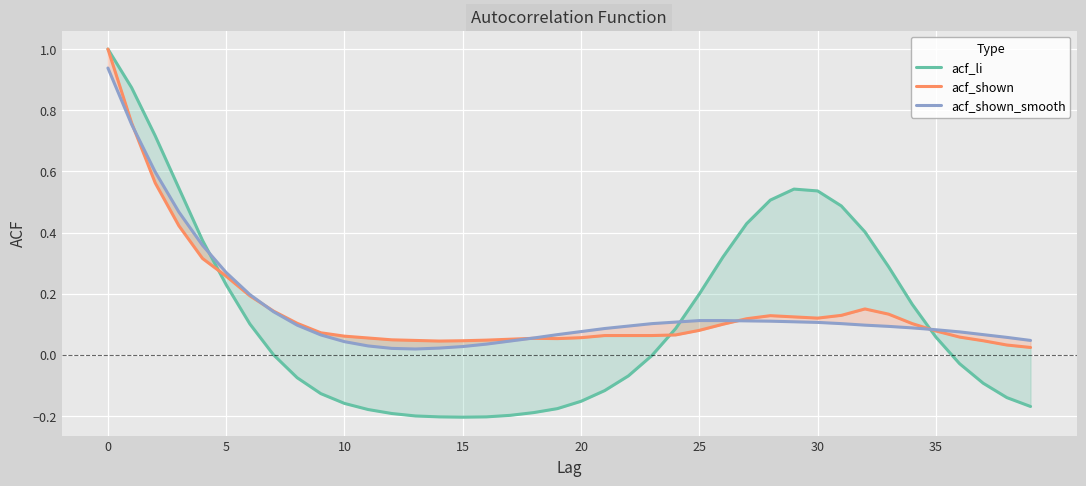

Rank the series by their maximum value, from lowest to highest.

acf_shown_smooth, acf_li, acf_shown